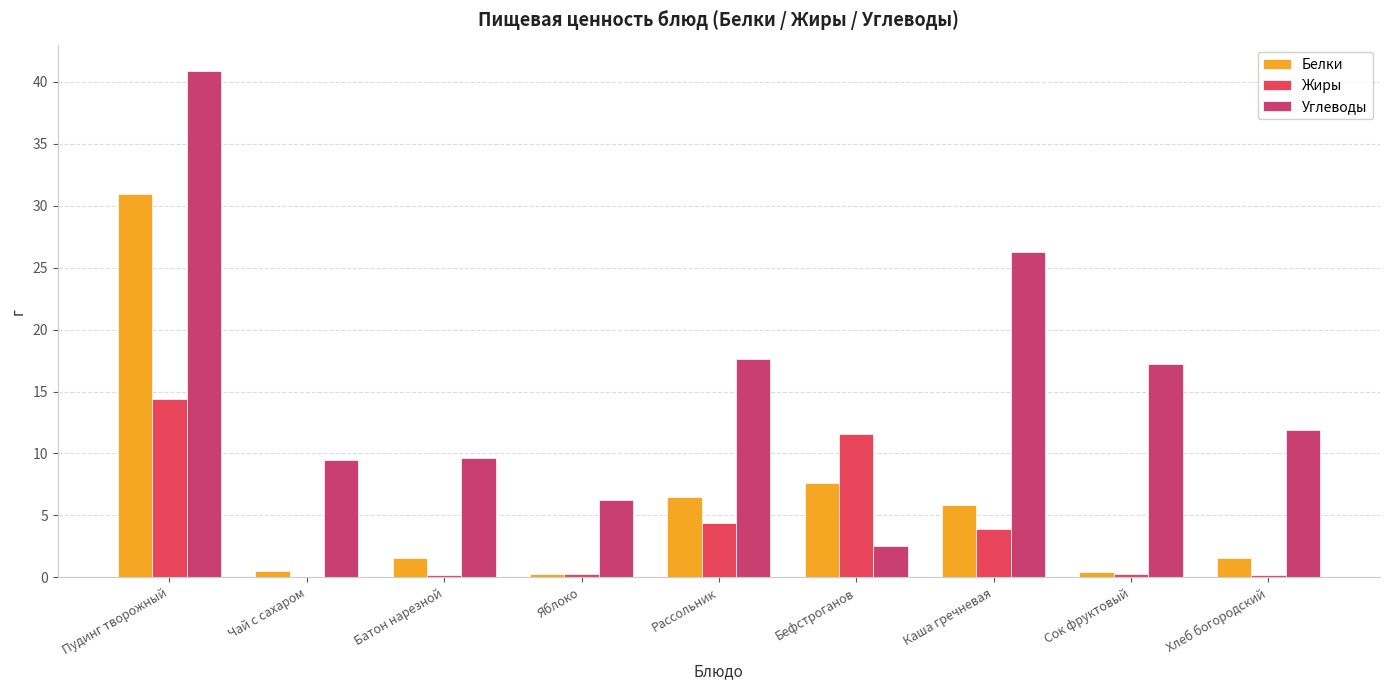

Reading right to left, transcribe all the data shown in this chart.

Белки: 1.6	0.4	5.8	7.6	6.5	0.3	1.6	0.5	30.9
Жиры: 0.2	0.3	3.9	11.6	4.4	0.3	0.2	0.0	14.4
Углеводы: 11.9	17.2	26.3	2.6	17.6	6.2	9.7	9.5	40.9